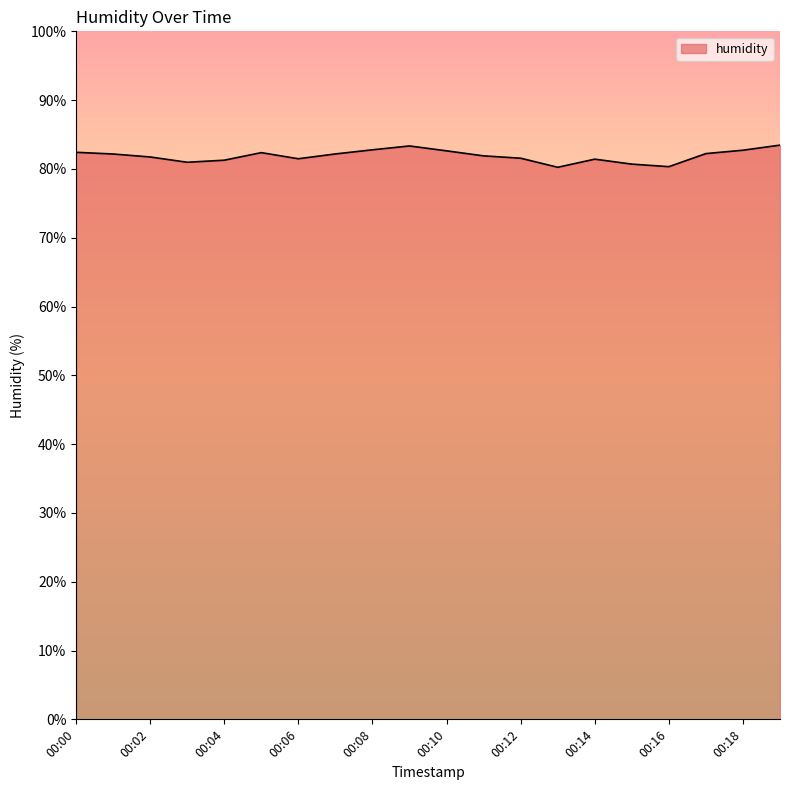

What is the greatest value displayed?

83.5